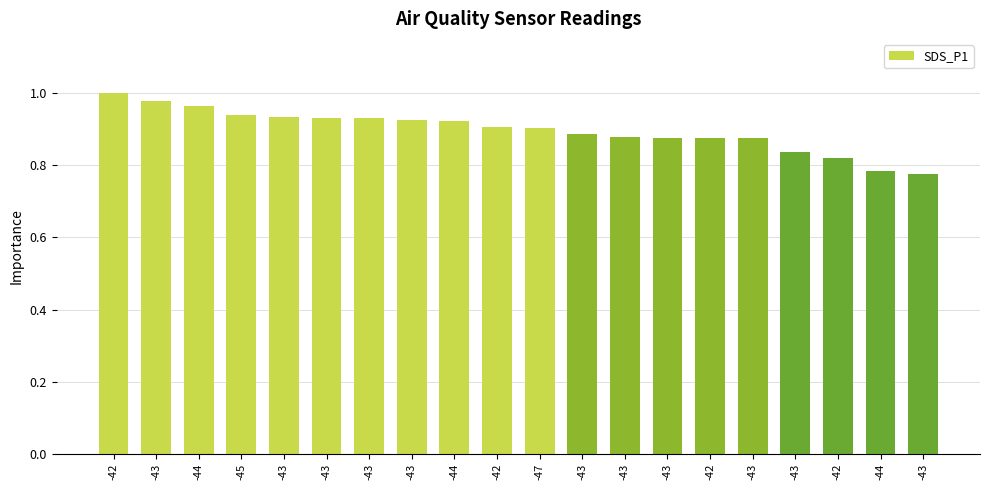

The chart shows a value of 0.9 at -43. True or false?

True